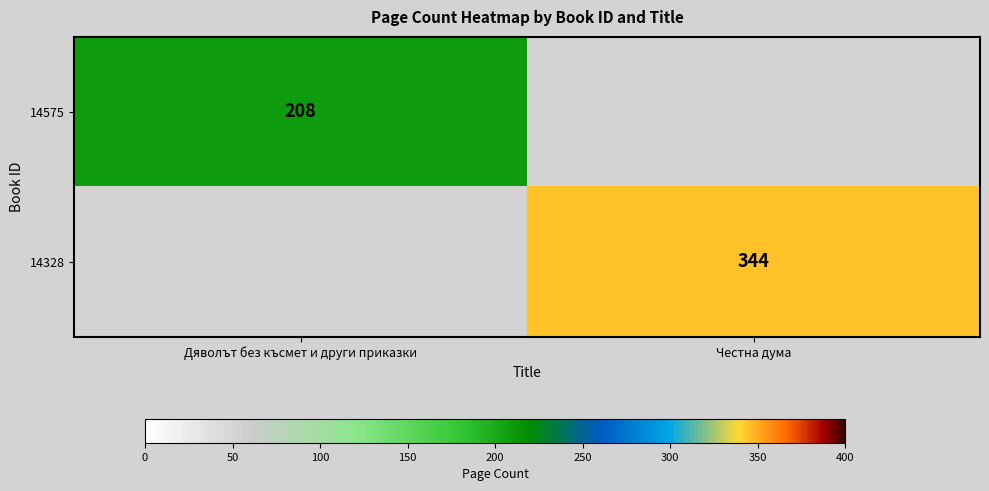

Is it true that 14328 equals 344 at Честна дума?

True